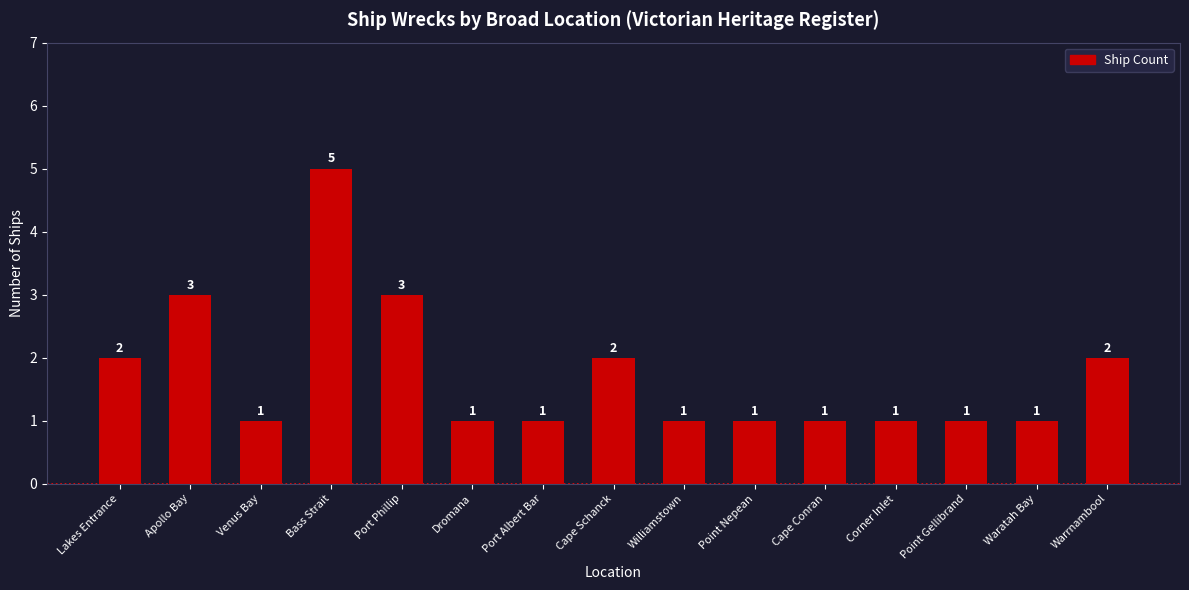

Which has a higher value, Bass Strait or Point Nepean?

Bass Strait